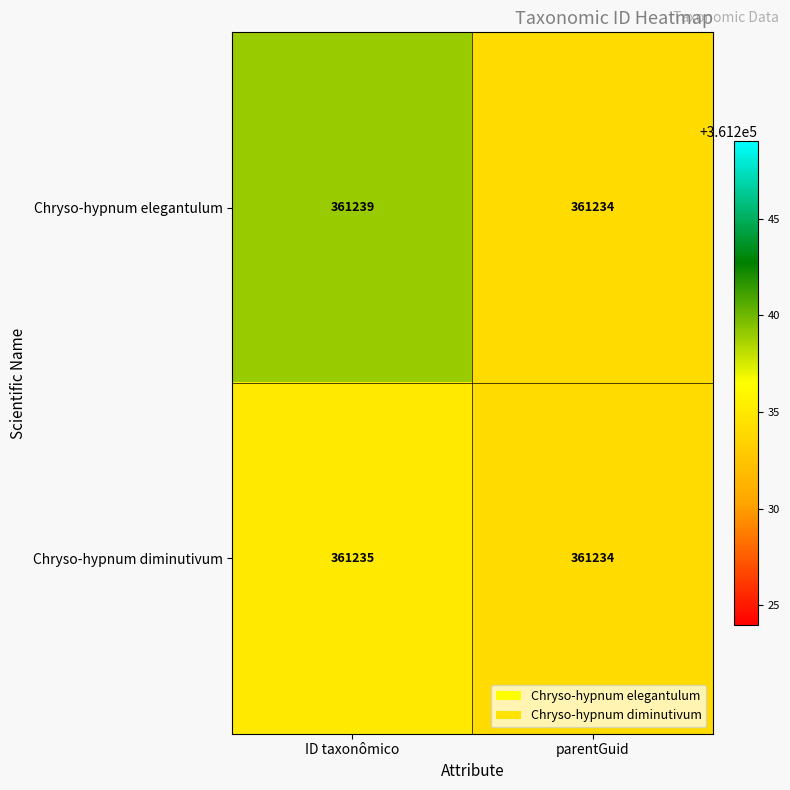

Between ID taxonômico and parentGuid, which series saw the biggest shift?

Chryso-hypnum elegantulum